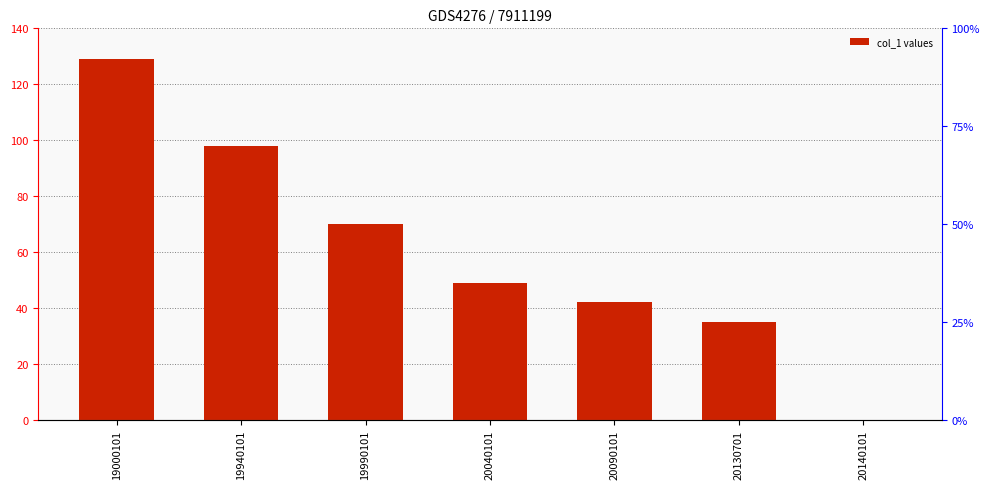

What is the value of the 4th bar from the left?

49